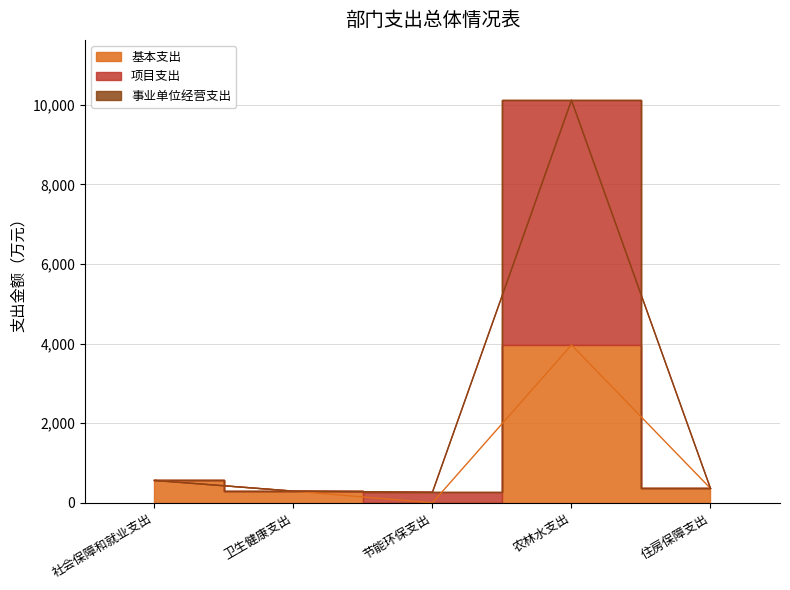

At which label does 基本支出 reach its peak?

农林水支出